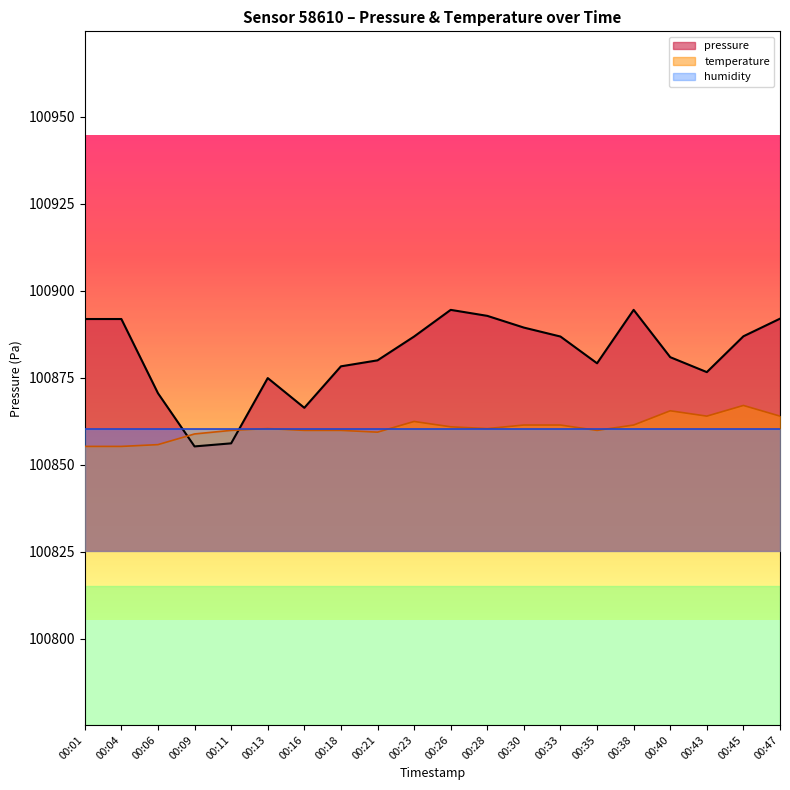

What is the value of the temperature point at the 1st from the left?

100855.2